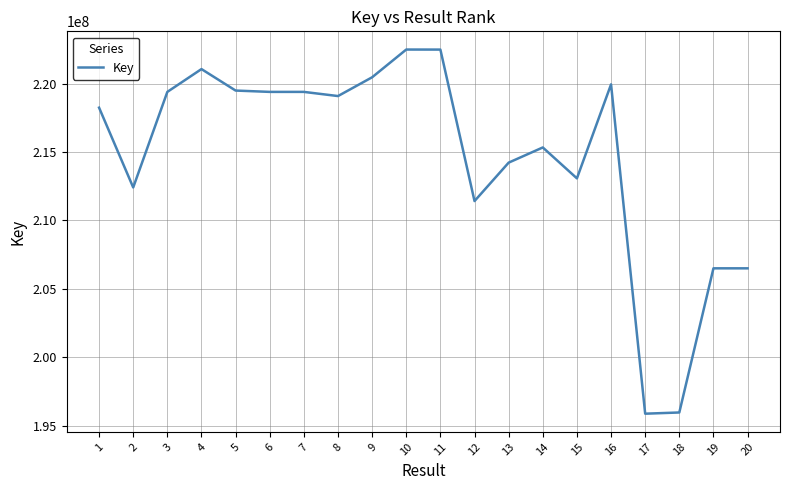

What is the difference between the second highest and minimum values?

26627569